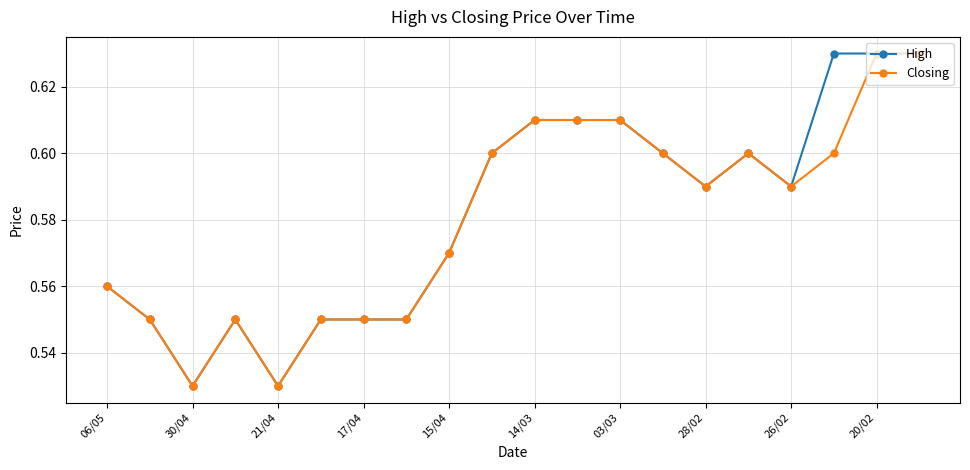

True or false: Closing has more than 1 points higher than both neighbors.

True